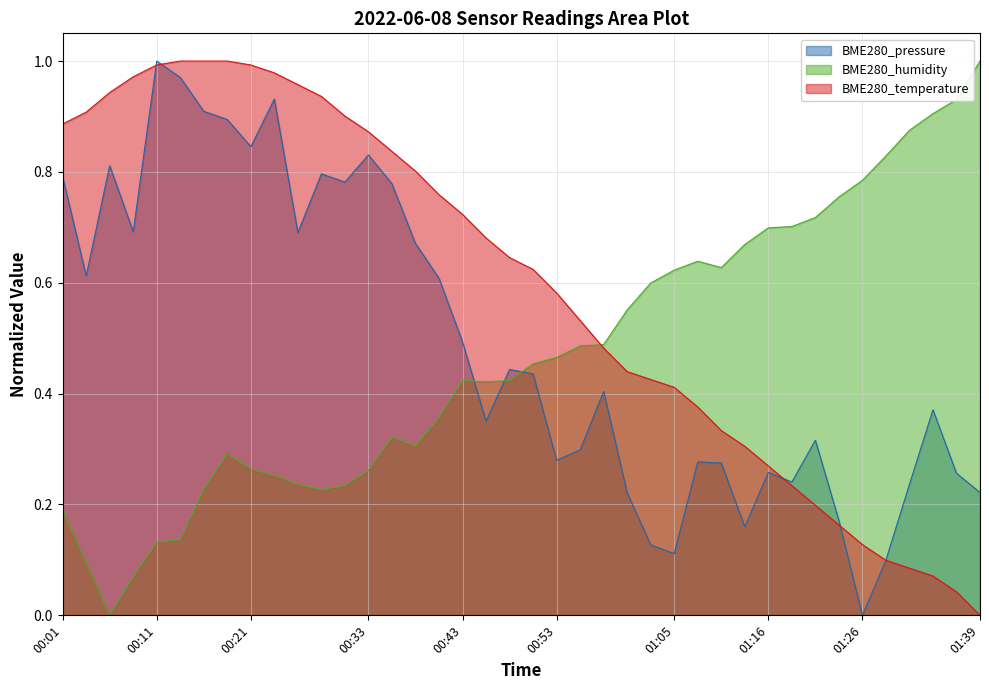

At which label does BME280_temperature reach its peak?

00:13